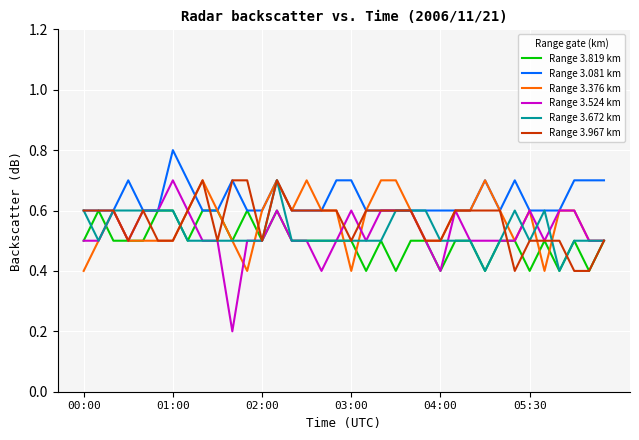

What is the sum of all Range 3.524 km values?

19.0